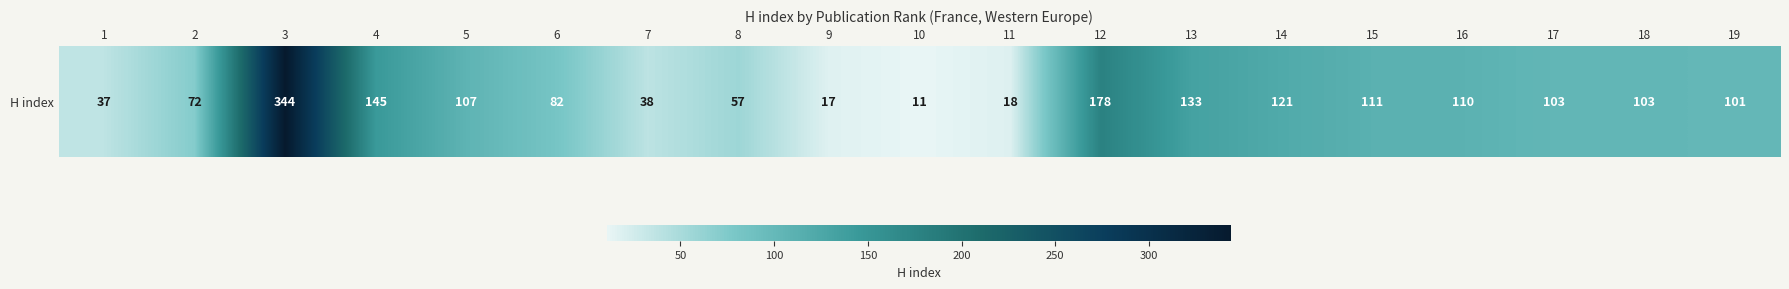

What is the maximum value shown in the chart?

344